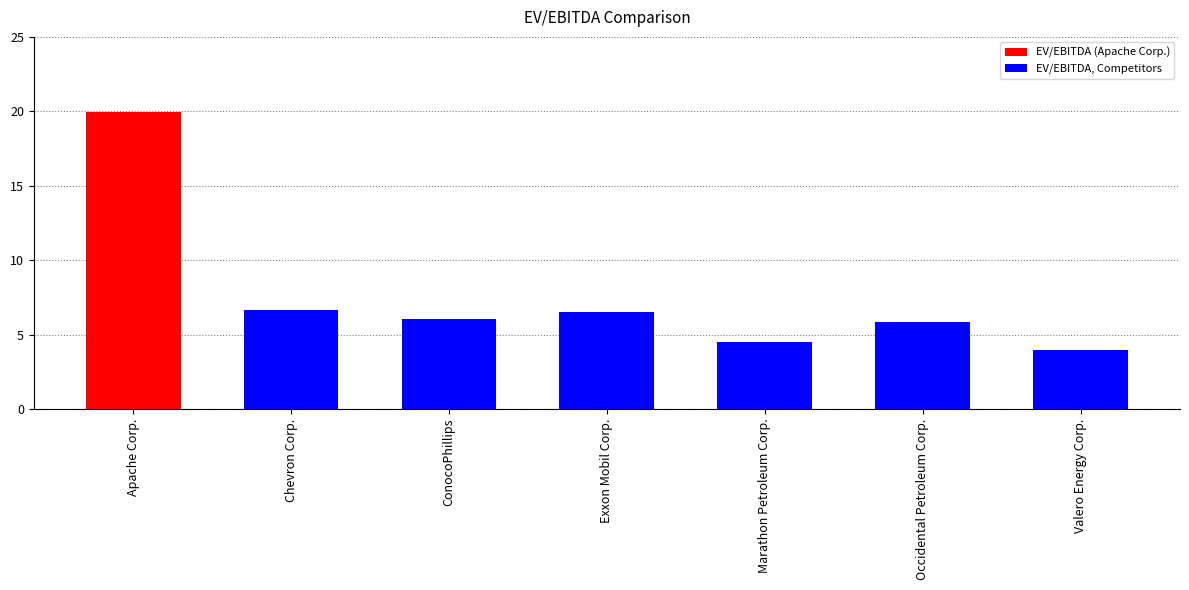

What is the value of the 2nd bar from the left?

6.6